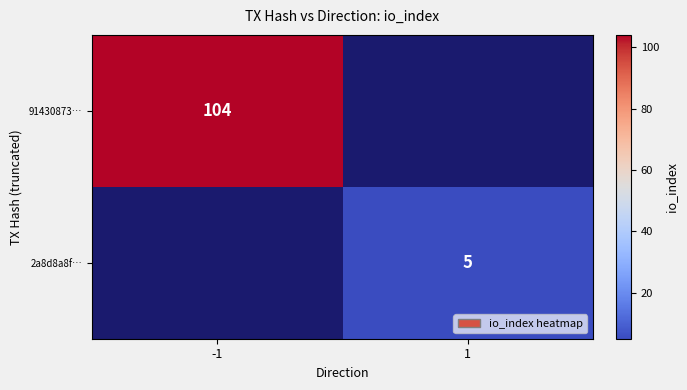

Is it true that 2a8d8a8f… equals 5 at 1?

True